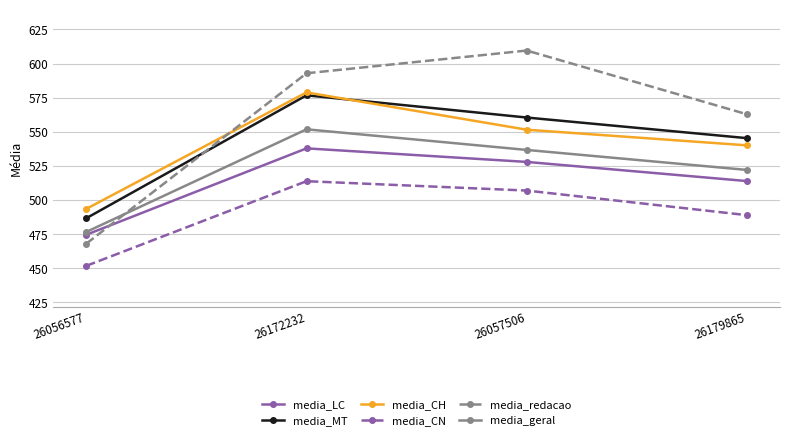

What is the label of the 2nd point from the right?

26057506